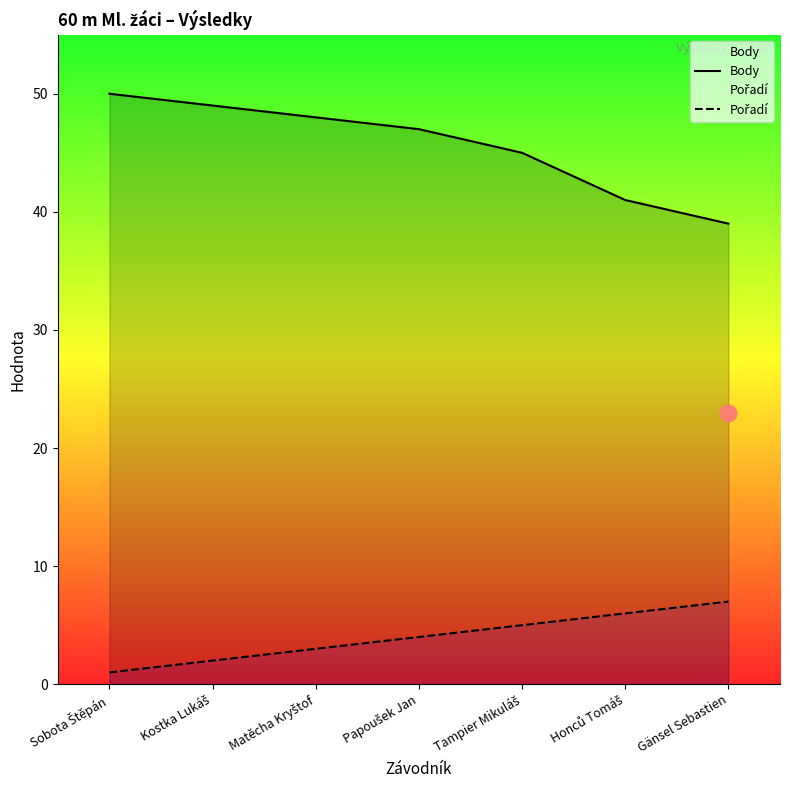

How many data points in Pořadí are above 4?

3